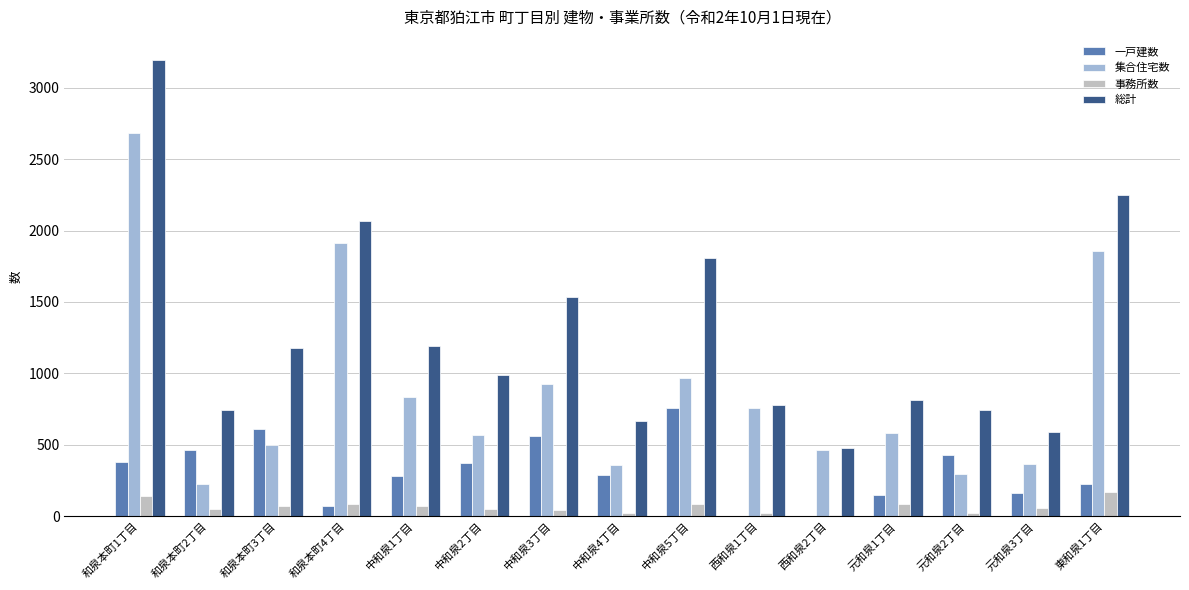

The 事務所数 series shows 44 at 東和泉1丁目. True or false?

False